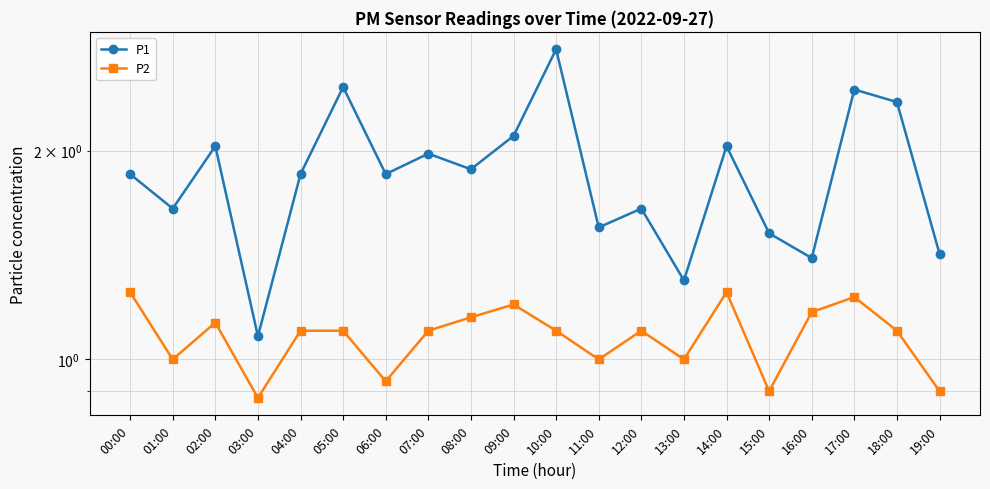

True or false: P2 has a value of 1.8 at 10:00.

False